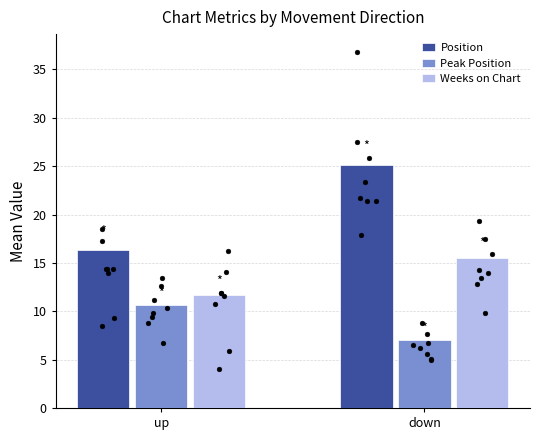

Which series reaches the minimum Y coordinate?

Peak Position